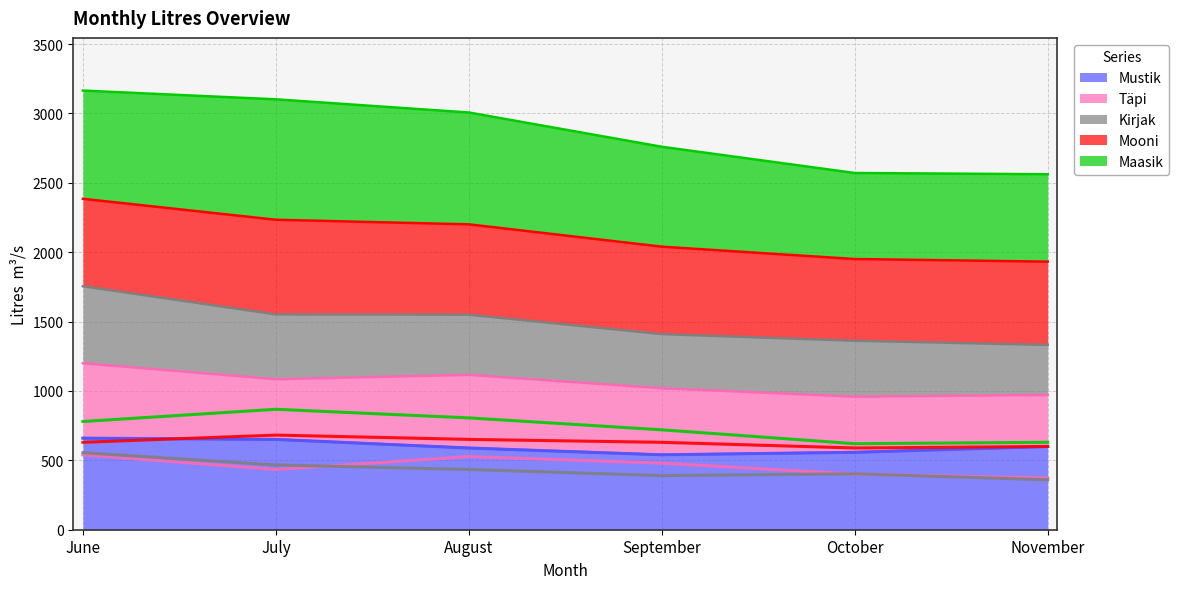

What is the difference between the Mooni values at October and August?

62